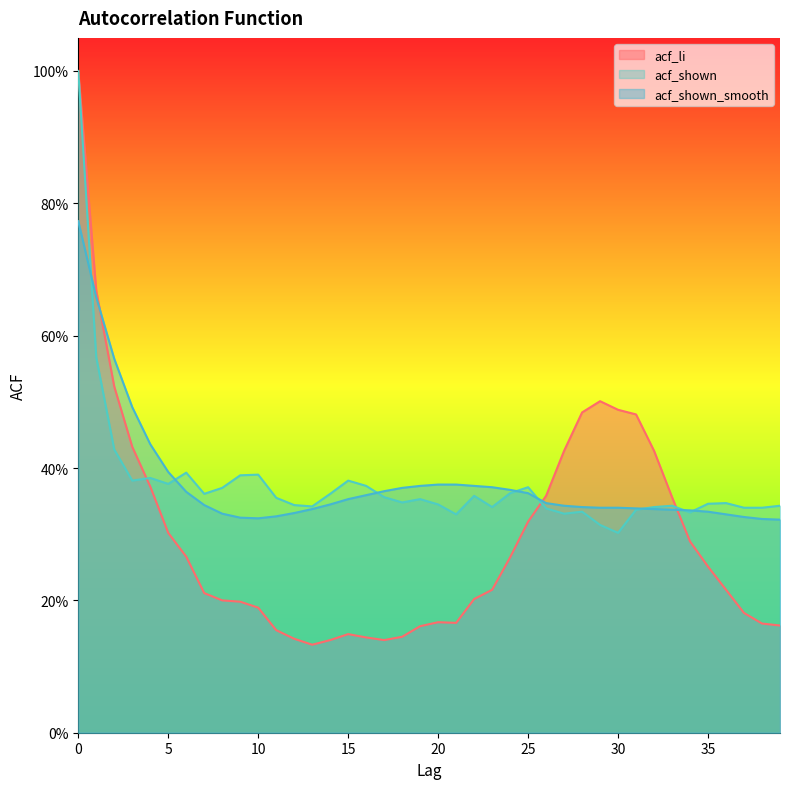

Does the chart display data point markers on the line(s)?

No